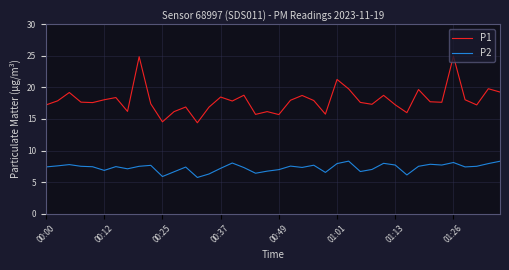

Which series has the largest total across all categories?

P1